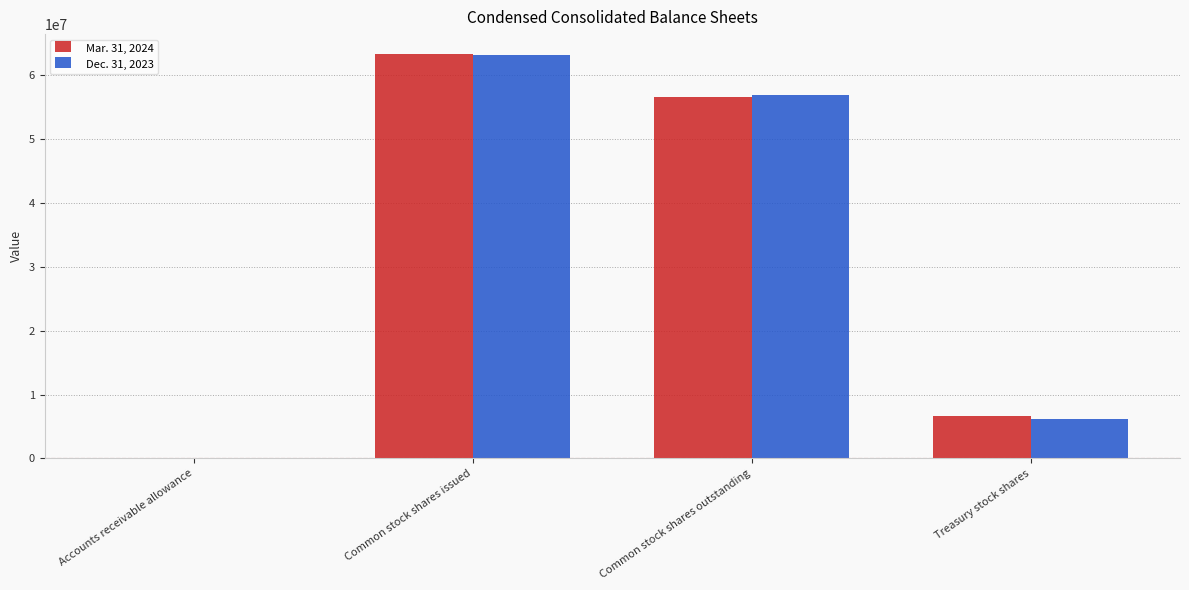

What are all the series names shown in the legend?

Mar. 31, 2024, Dec. 31, 2023